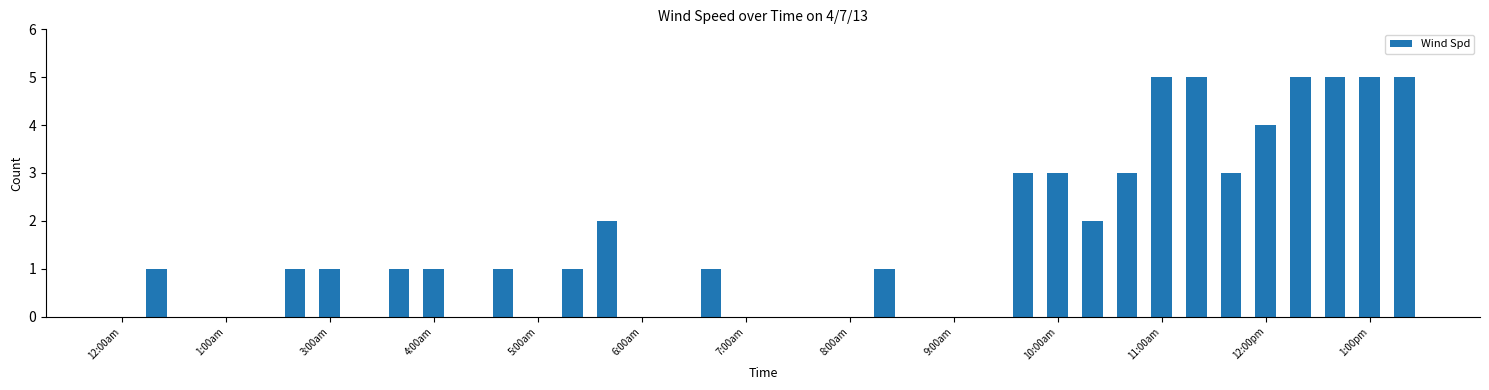

What is the sum of all values?

59